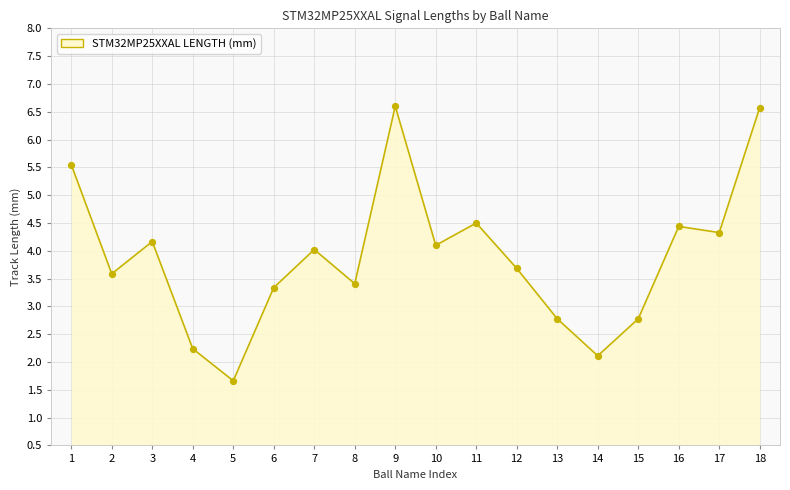

What is the minimum value shown in the chart?

1.7